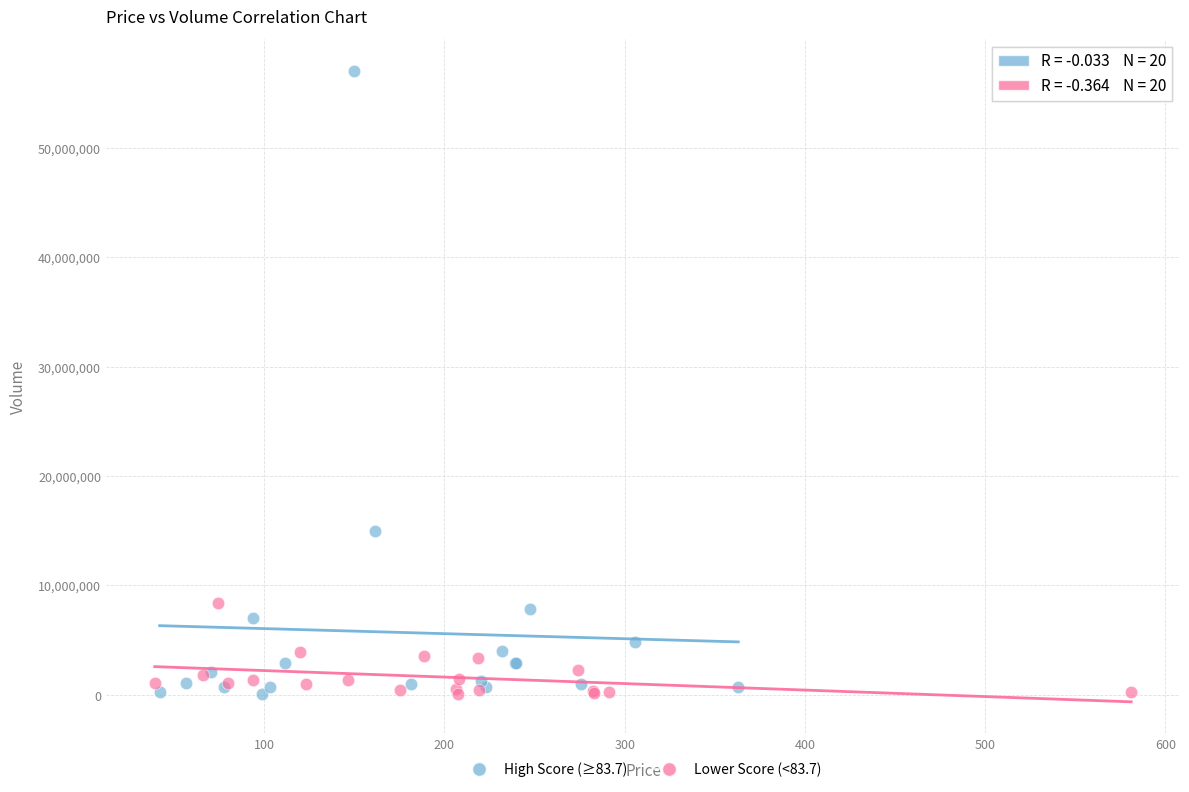

What are all the series names shown in the legend?

High Score (≥83.7), Lower Score (<83.7)